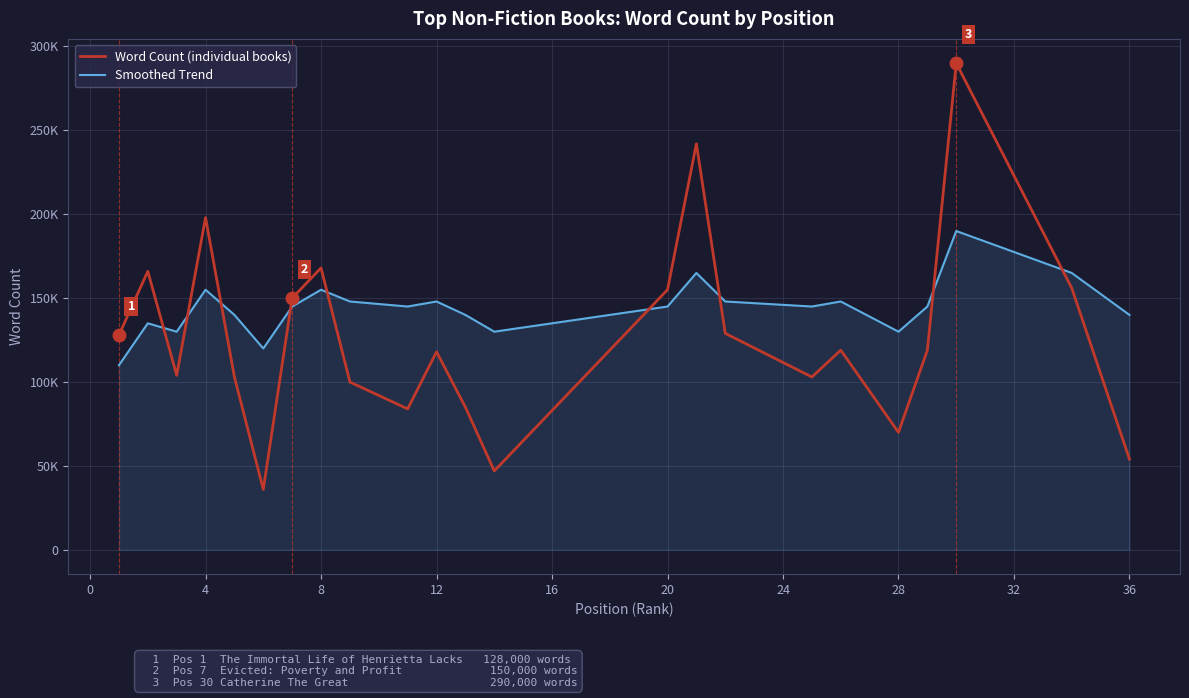

Is this an area chart (filled region under the line)?

Yes